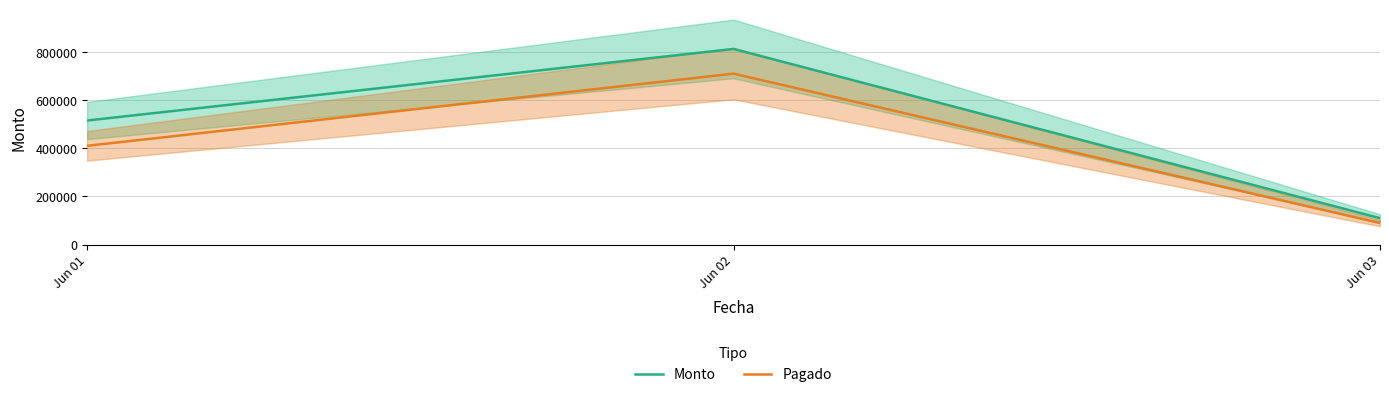

Is this an area chart (filled region under the line)?

No